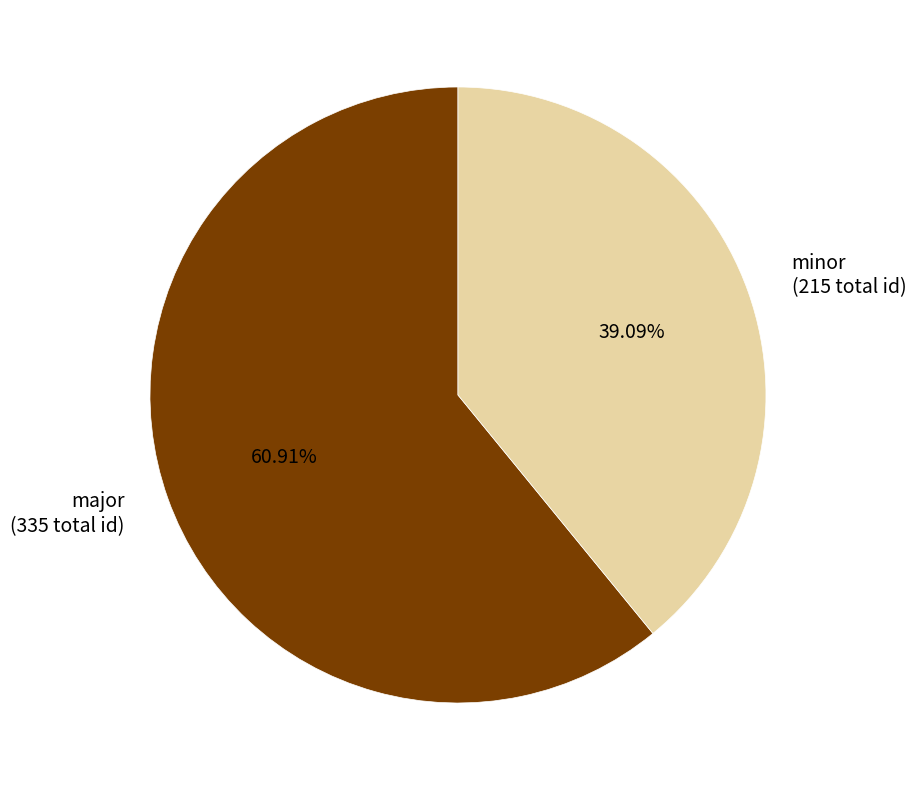

Which category has the biggest portion of the pie?

major (335 total id)